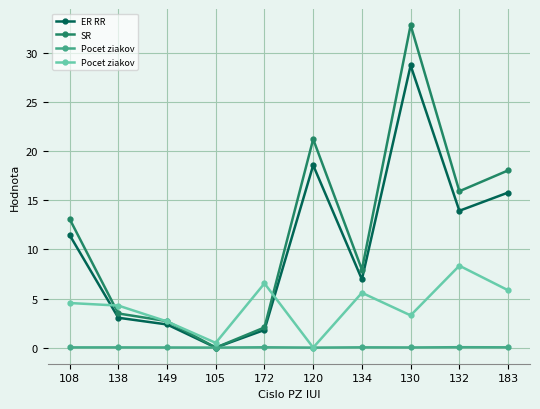

List the series in order of their peak value, lowest first.

Pocet ziakov, ER RR, SR